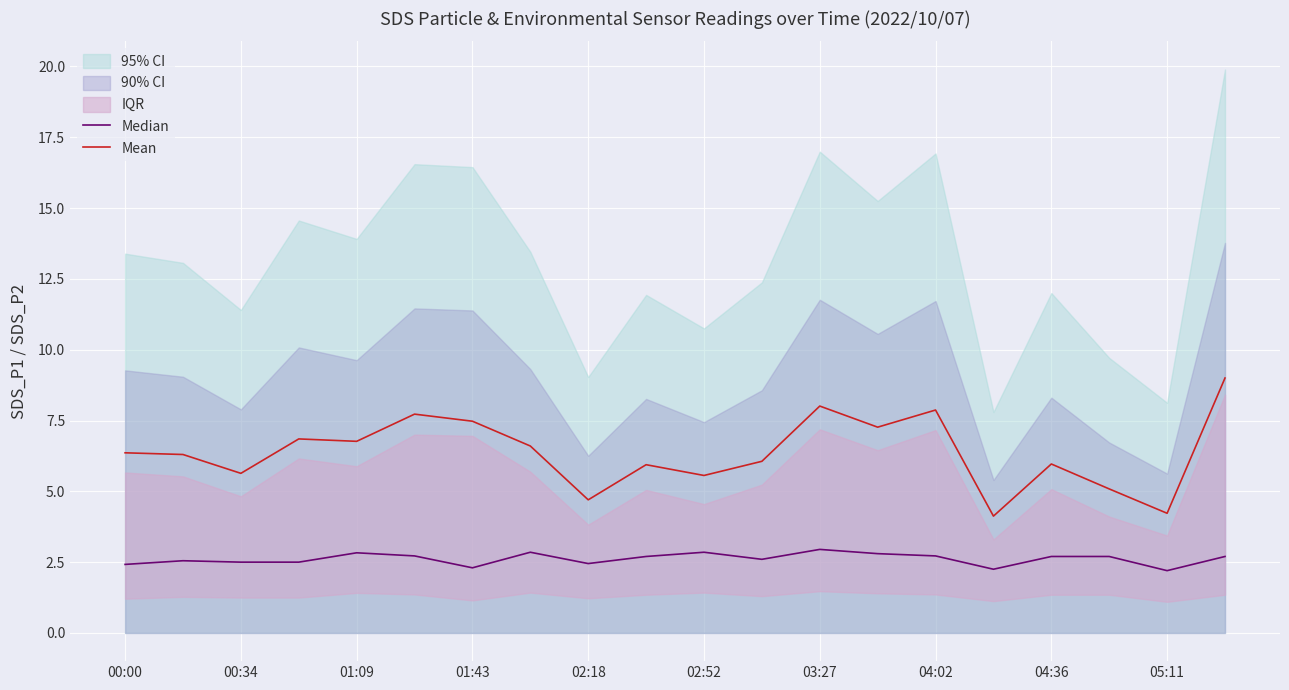

True or false: Median and Mean intersect in this chart.

False